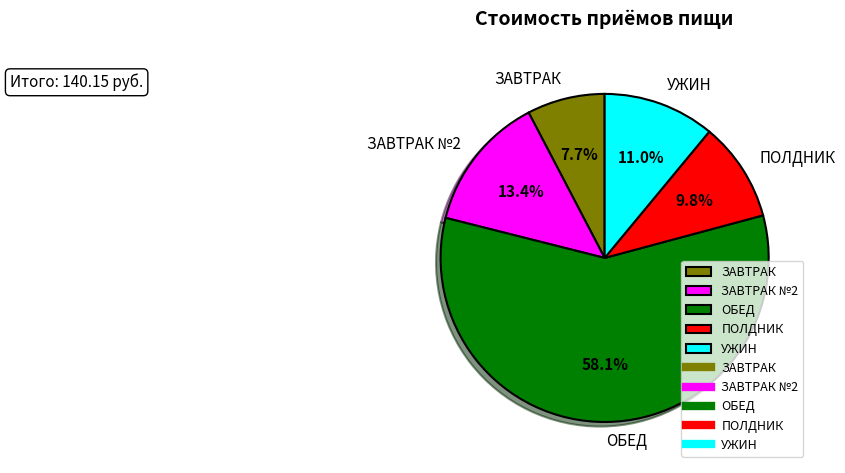

True or false: ЗАВТРАК №2 accounts for 8% of the total.

False